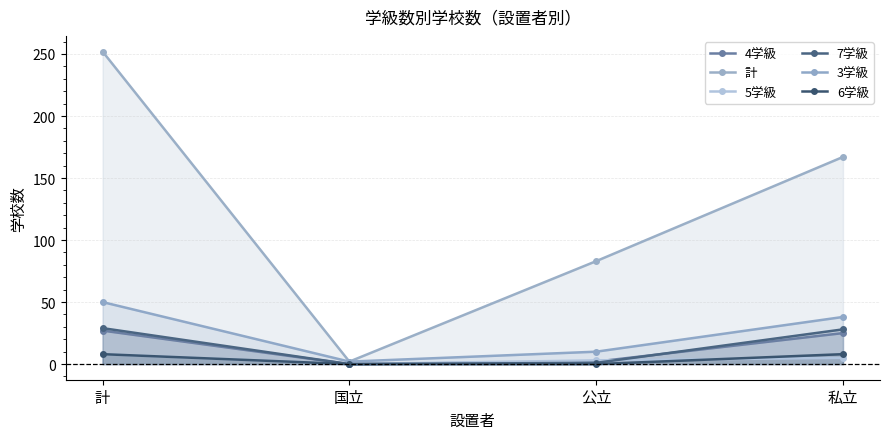

How many 6学級 values are between 0 and 8?

4